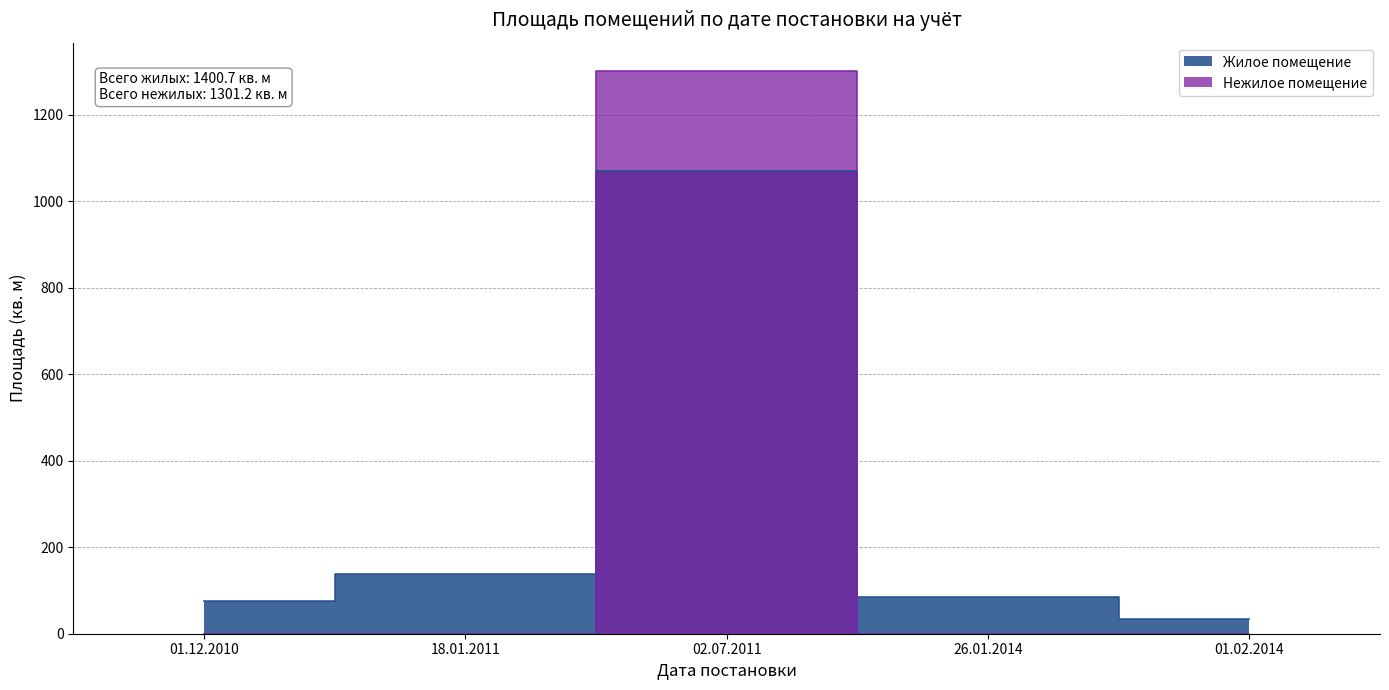

How many series are shown in this chart?

2